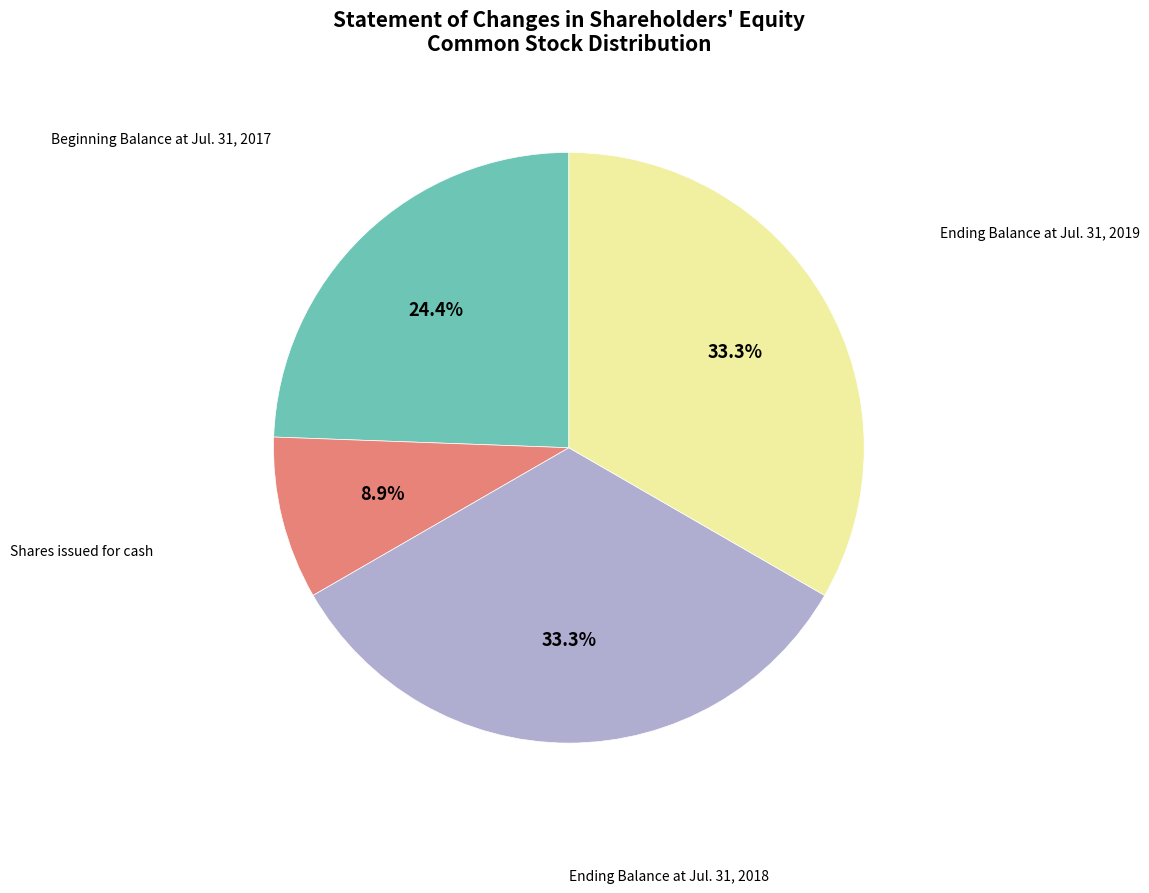

To the nearest percent, what portion does Ending Balance at Jul. 31, 2018 represent?

33%